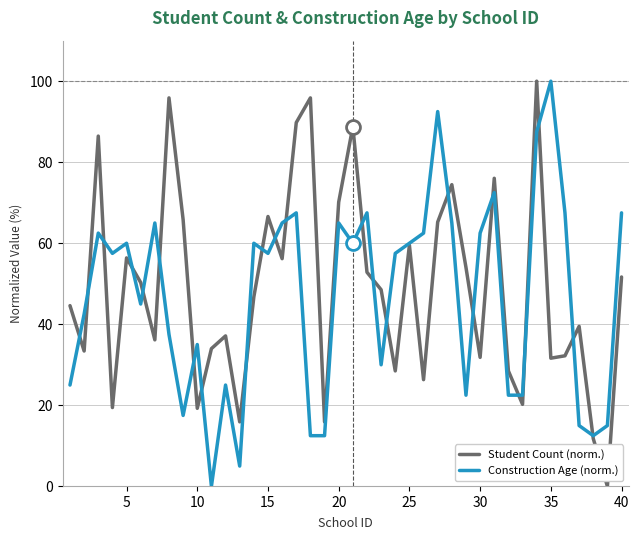

What is the greatest value displayed?

100.0